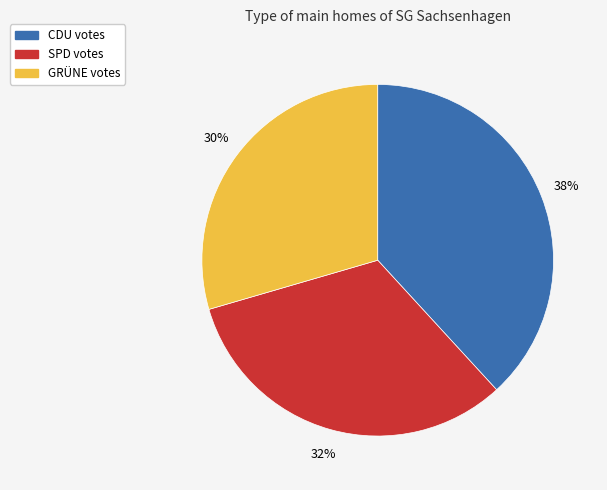

Is there any slice that represents more than half of the pie?

No